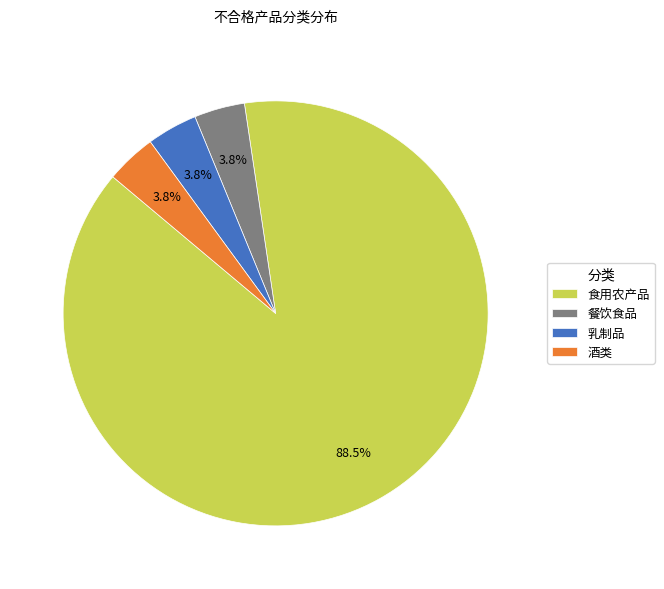

To the nearest percent, what percentage of the pie is 餐饮食品?

4%